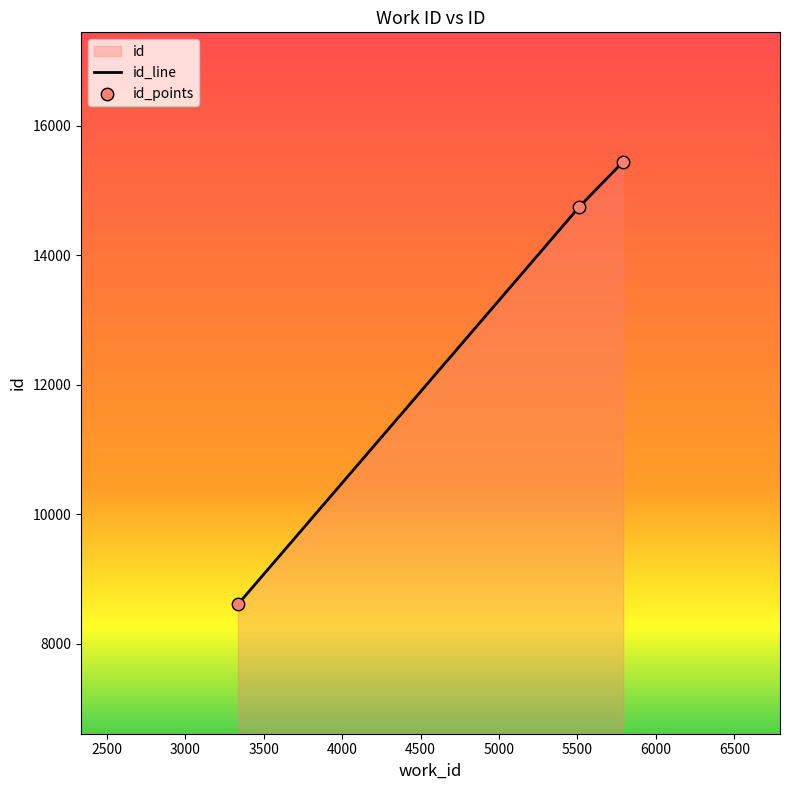

Approximately how many times larger is the value at 5791 compared to 5513?

1.0